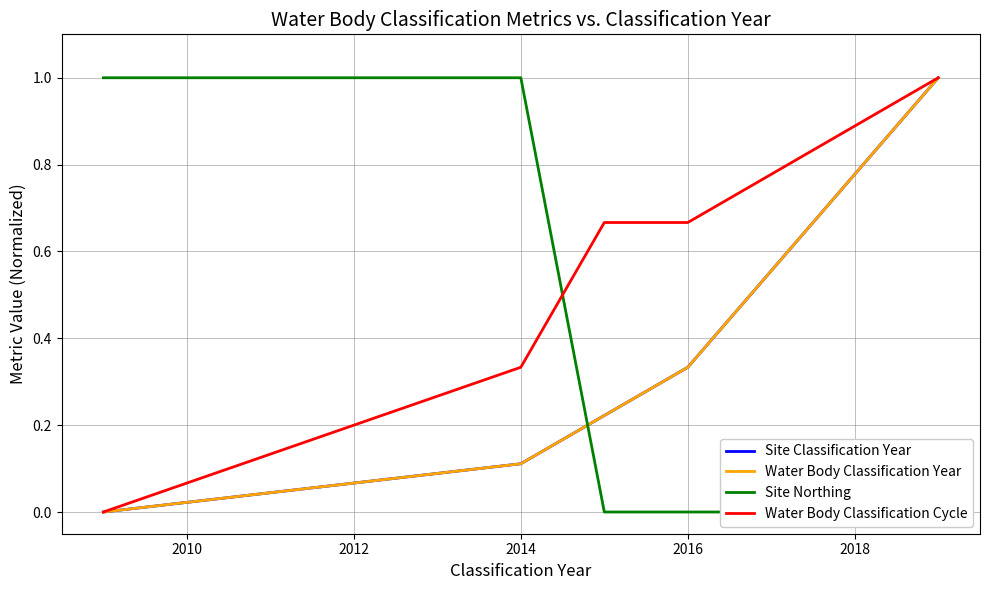

Which series has the largest total across all categories?

Water Body Classification Cycle